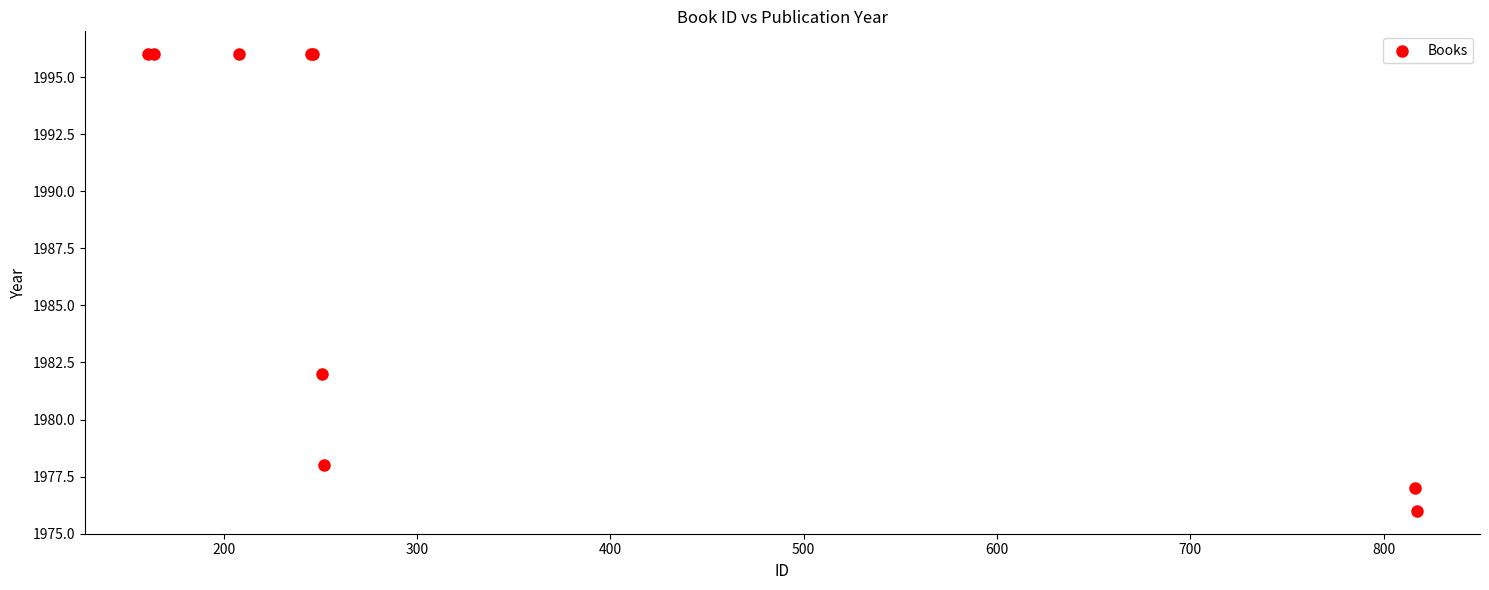

What Y value in the scatter plot is closest to 1986?

1982